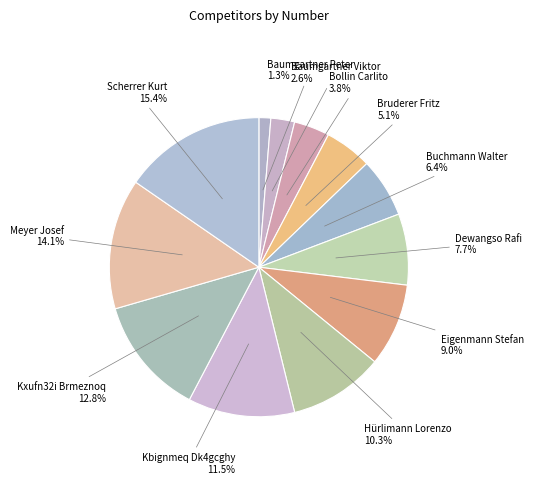

Which category has the smallest portion of the pie?

Baumgartner Peter